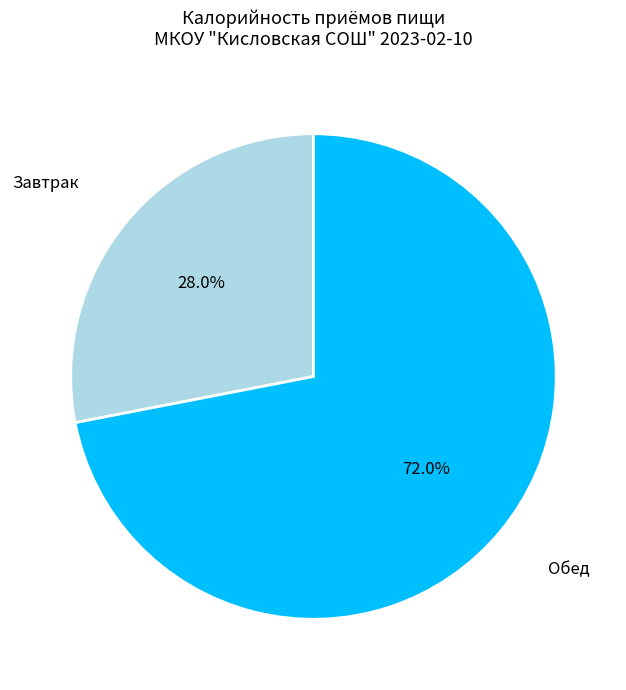

To the nearest percent, what is the difference between the Обед and Завтрак slice percentages?

44%